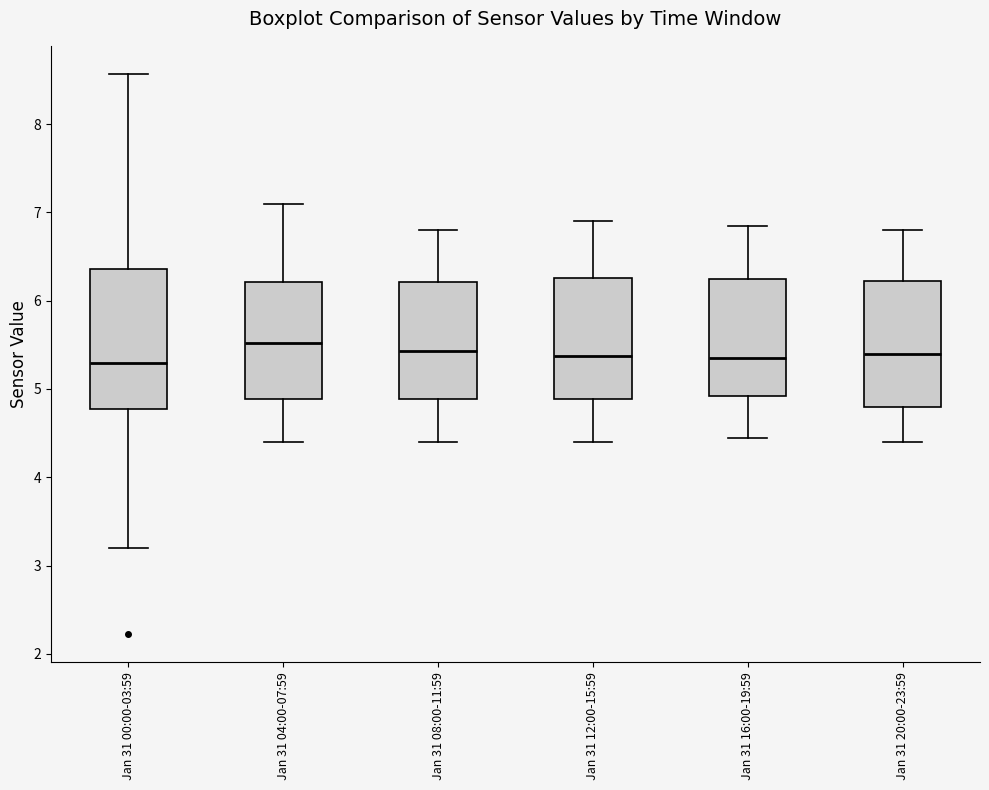

Where does the median line of the box for Jan 31 04:00-07:59 sit on the y-axis? The values are not printed on the chart, so give them approximately, as read against the axis.

5.5